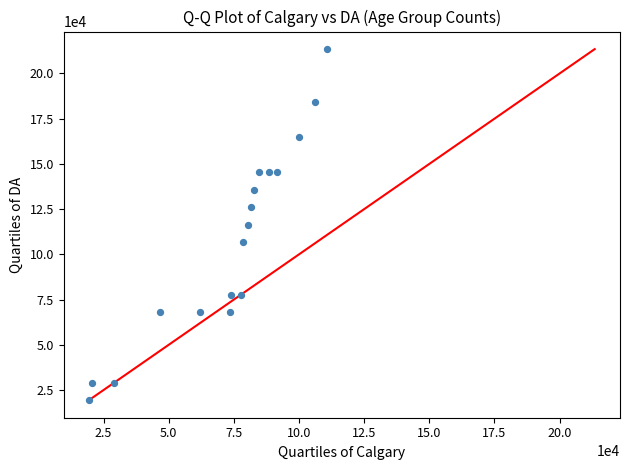

What is the range of Y values (max minus min)?

194050.0